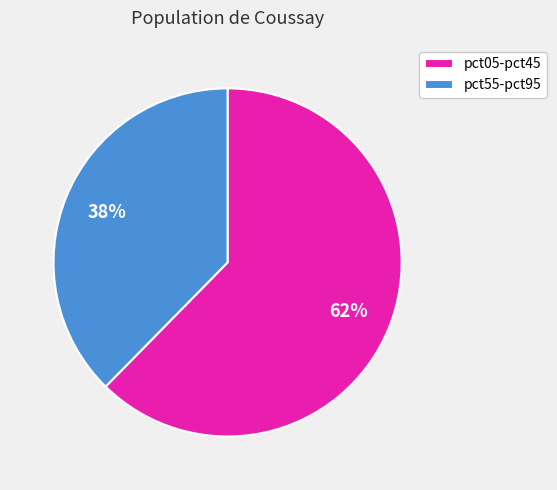

Is there a majority slice in this chart?

Yes